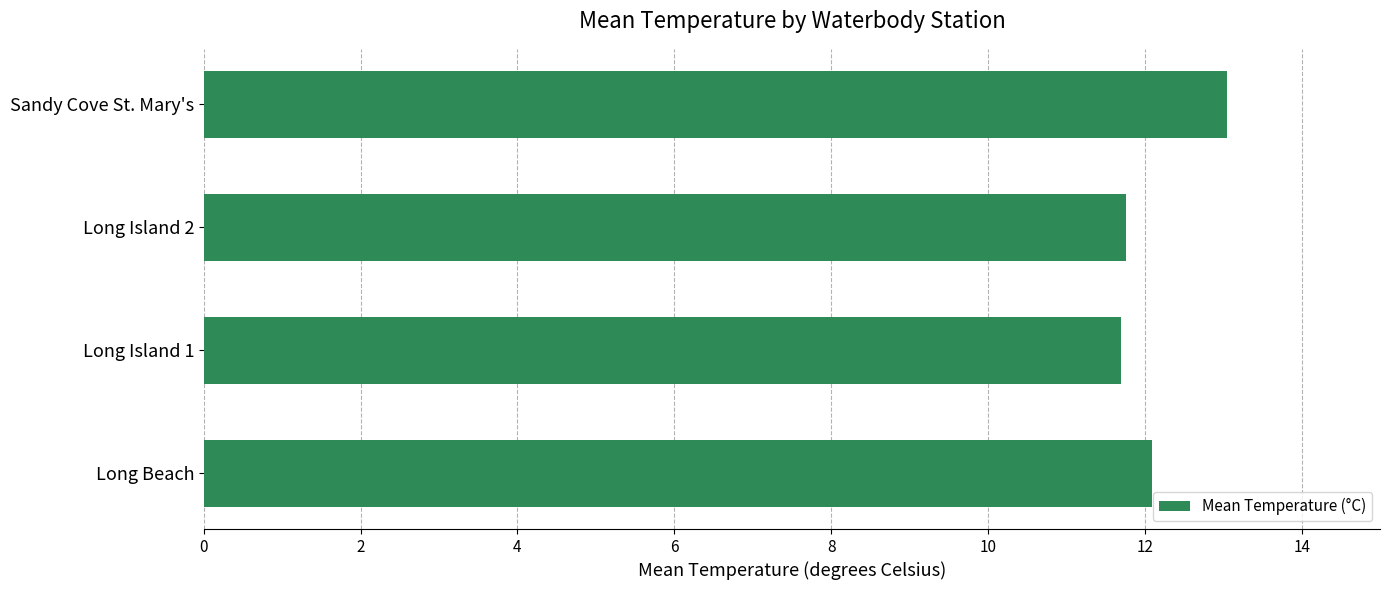

Reading bottom to top, extract all data points from this chart.

12.1	11.7	11.8	13.0